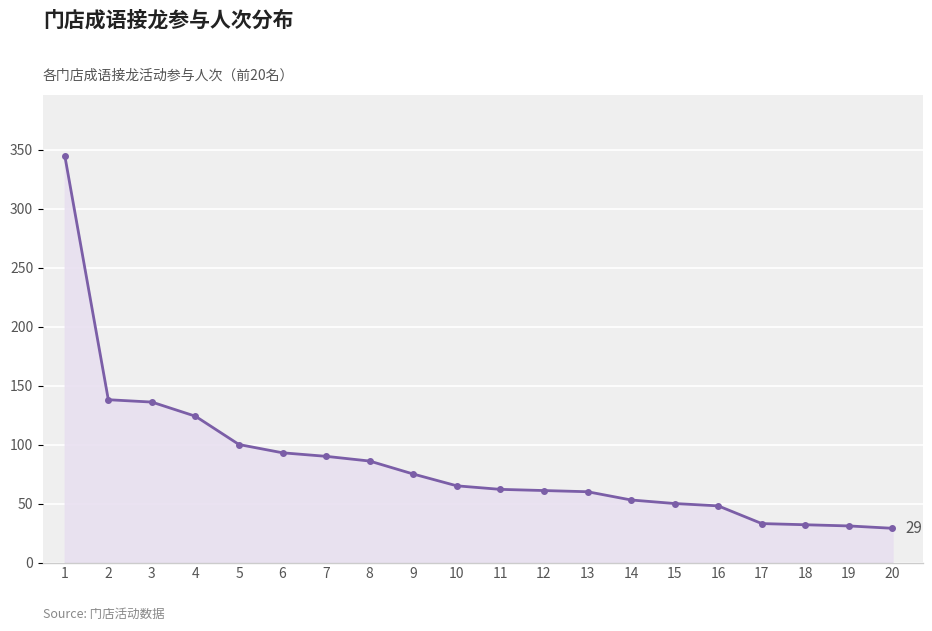

What is the difference between the maximum and minimum values?

316